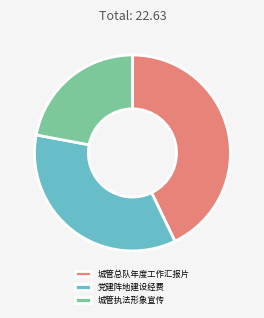

How many slices are in this pie chart?

3